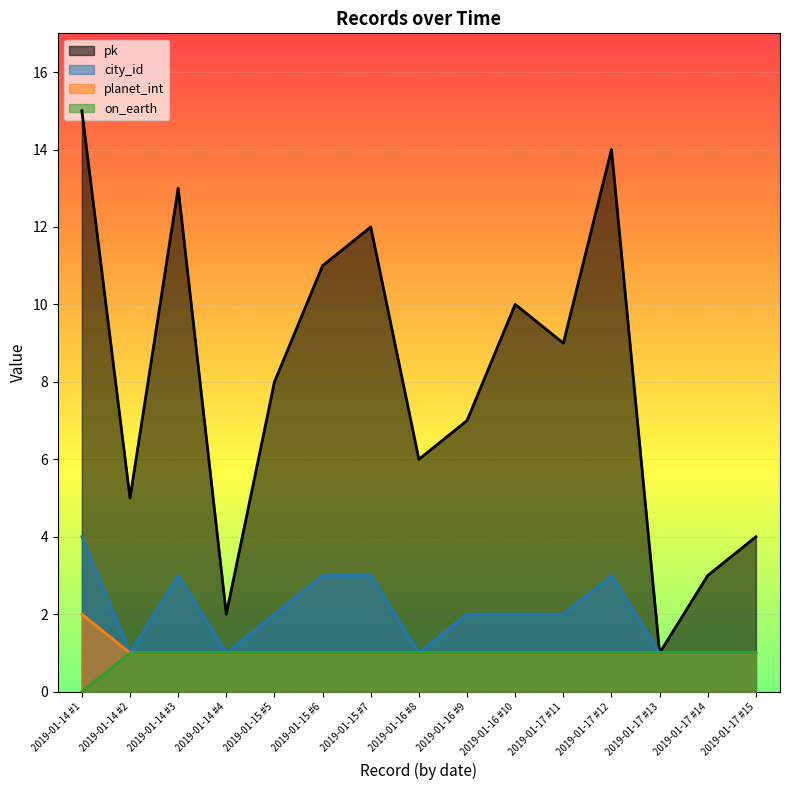

Reading right to left, what are all the values shown in this chart?

pk: 4	3	1	14	9	10	7	6	12	11	8	2	13	5	15
city_id: 1	1	1	3	2	2	2	1	3	3	2	1	3	1	4
planet_int: 1	1	1	1	1	1	1	1	1	1	1	1	1	1	2
on_earth: 1	1	1	1	1	1	1	1	1	1	1	1	1	1	0